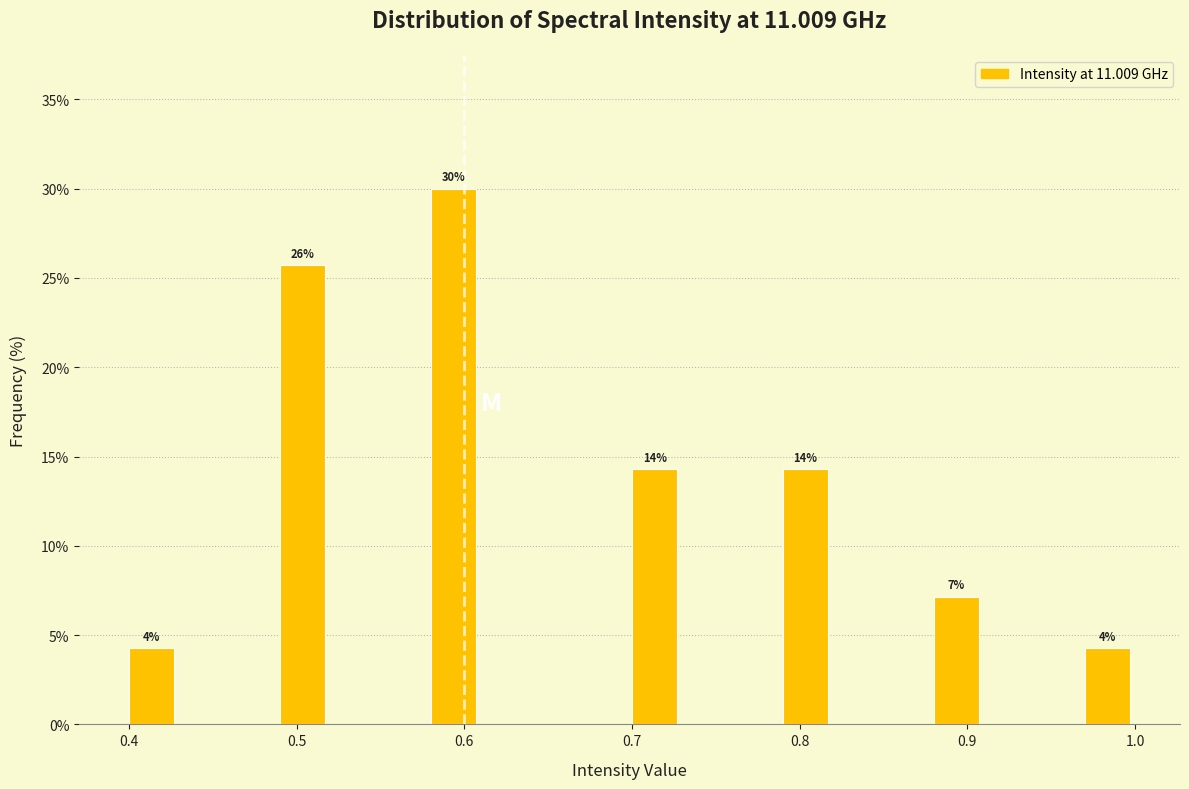

Around what value on the x-axis is the tallest bar? Give the approximate position of its centre, as read against the axis.

0.59